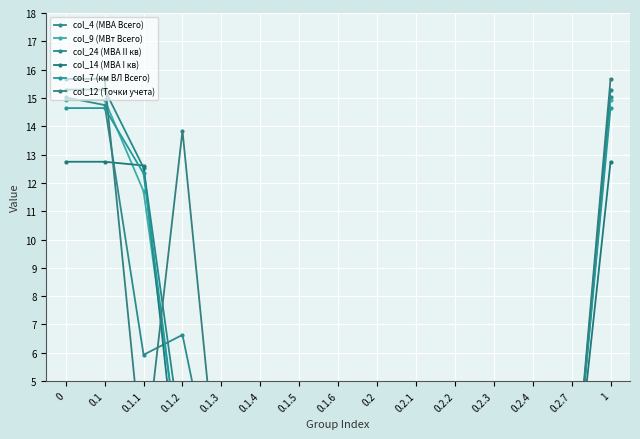

True or false: col_12 (Точки учета) has more than 0 interior local peaks.

True